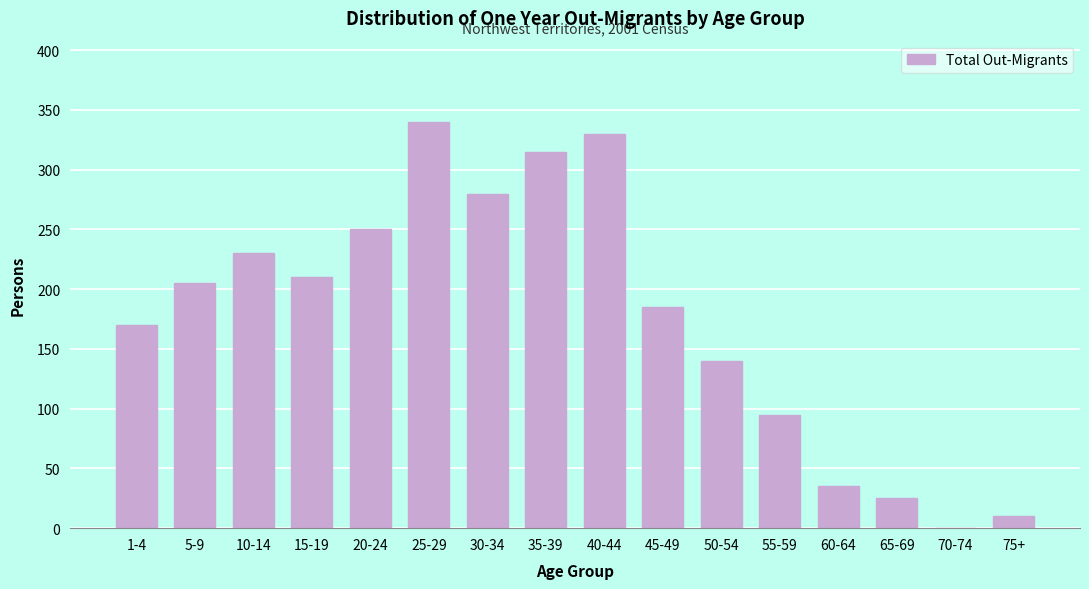

Reading right to left, what are all the values shown in this chart?

75+=10	70-74=0	65-69=25	60-64=35	55-59=95	50-54=140	45-49=185	40-44=330	35-39=315	30-34=280	25-29=340	20-24=250	15-19=210	10-14=230	5-9=205	1-4=170